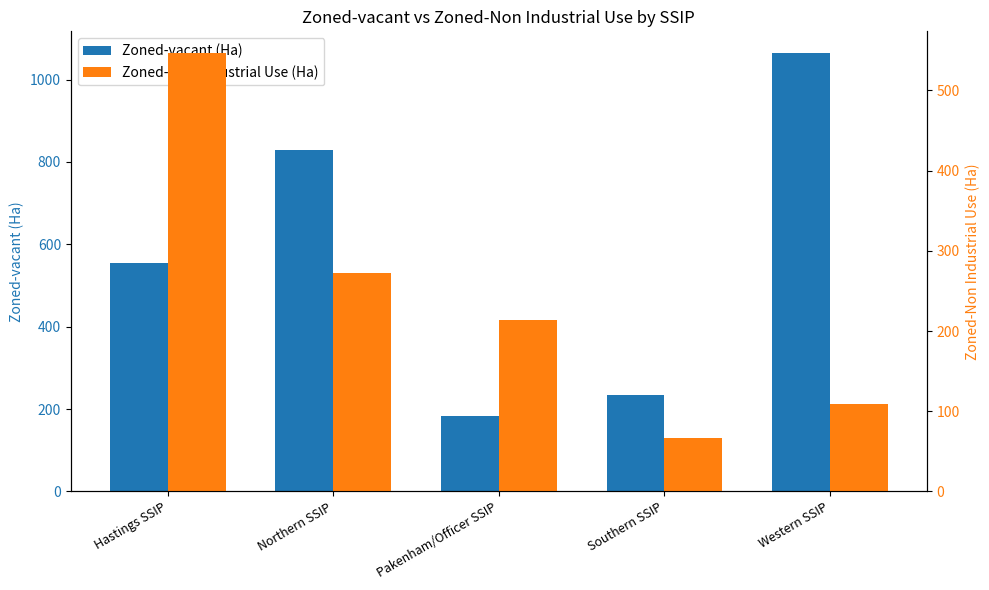

At which label is Zoned-vacant (Ha) closest to 623?

Hastings SSIP